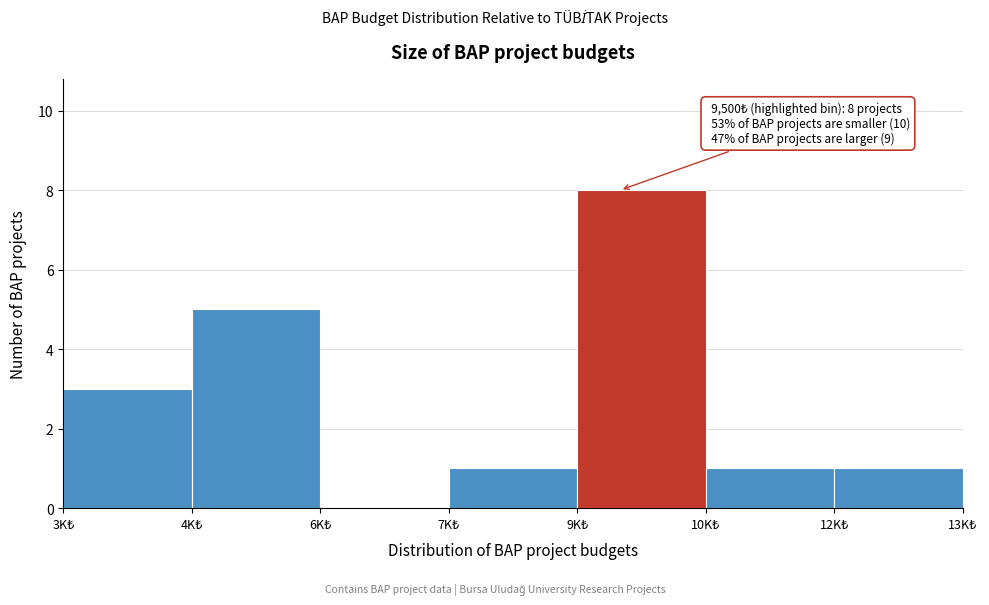

What is the maximum value shown in the chart?

8